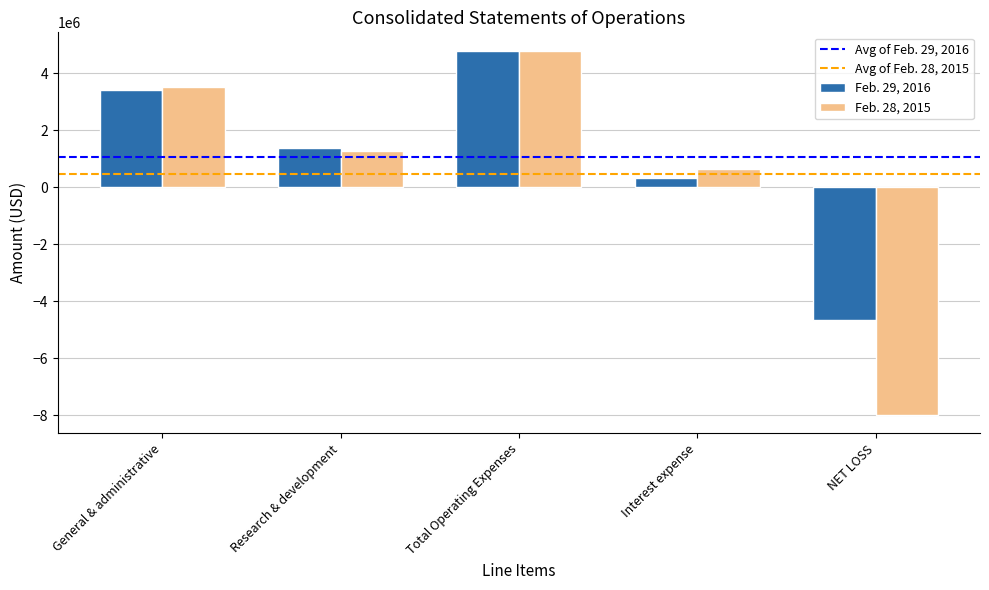

Reading right to left, list all the values displayed in this chart.

Feb. 29, 2016: -4654179	317238	4778974	1360739	3418235
Feb. 28, 2015: -7995474	634338	4791059	1266158	3524901